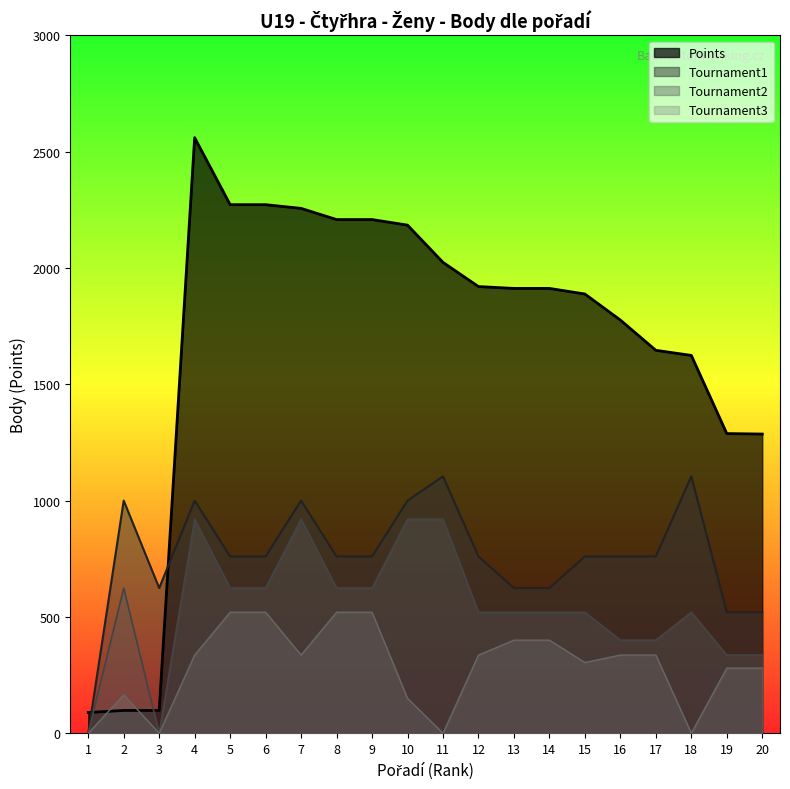

Reading right to left, what are all the values shown in this chart?

Points: 20=1286	19=1288	18=1624	17=1646	16=1776	15=1888	14=1912	13=1912	12=1920	11=2024	10=2184	9=2208	8=2208	7=2256	6=2272	5=2272	4=2560	3=98	2=98	1=89
Tournament1: 20=520	19=520	18=1104	17=760	16=760	15=760	14=624	13=624	12=760	11=1104	10=1000	9=760	8=760	7=1000	6=760	5=760	4=1000	3=624	2=1000	1=0
Tournament2: 20=336	19=336	18=520	17=400	16=400	15=520	14=520	13=520	12=520	11=920	10=920	9=624	8=624	7=920	6=624	5=624	4=920	3=0	2=624	1=0
Tournament3: 20=280	19=280	18=0	17=336	16=336	15=304	14=400	13=400	12=336	11=0	10=150	9=520	8=520	7=336	6=520	5=520	4=336	3=0	2=165	1=0